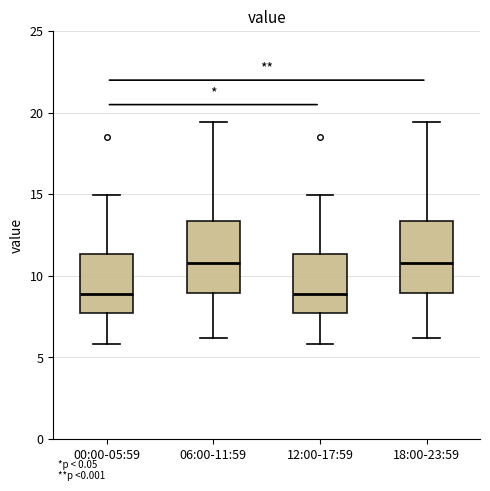

Reading left to right, read every box against the y-axis: the position of its median line, the range the box covers, and the ends of its whiskers. The values are not printed on the chart, so give them approximately, as read against the axis.

00:00-05:59: median 9.0, box 7.5 to 11.5, whiskers 6.0 to 15.0
06:00-11:59: median 11.0, box 9.0 to 13.5, whiskers 6.0 to 19.5
12:00-17:59: median 9.0, box 7.5 to 11.5, whiskers 6.0 to 15.0
18:00-23:59: median 11.0, box 9.0 to 13.5, whiskers 6.0 to 19.5